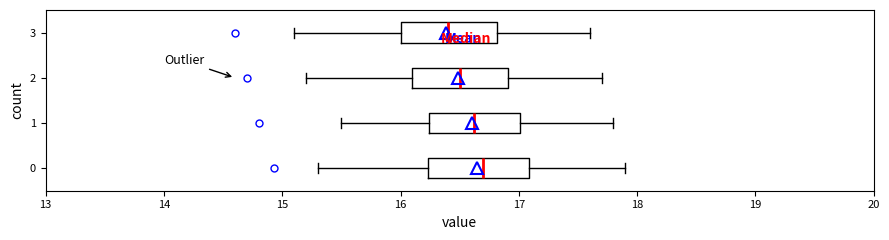

Where does the right whisker of the box at y = 2 end on the x-axis? The values are not printed on the chart, so give them approximately, as read against the axis.

17.7